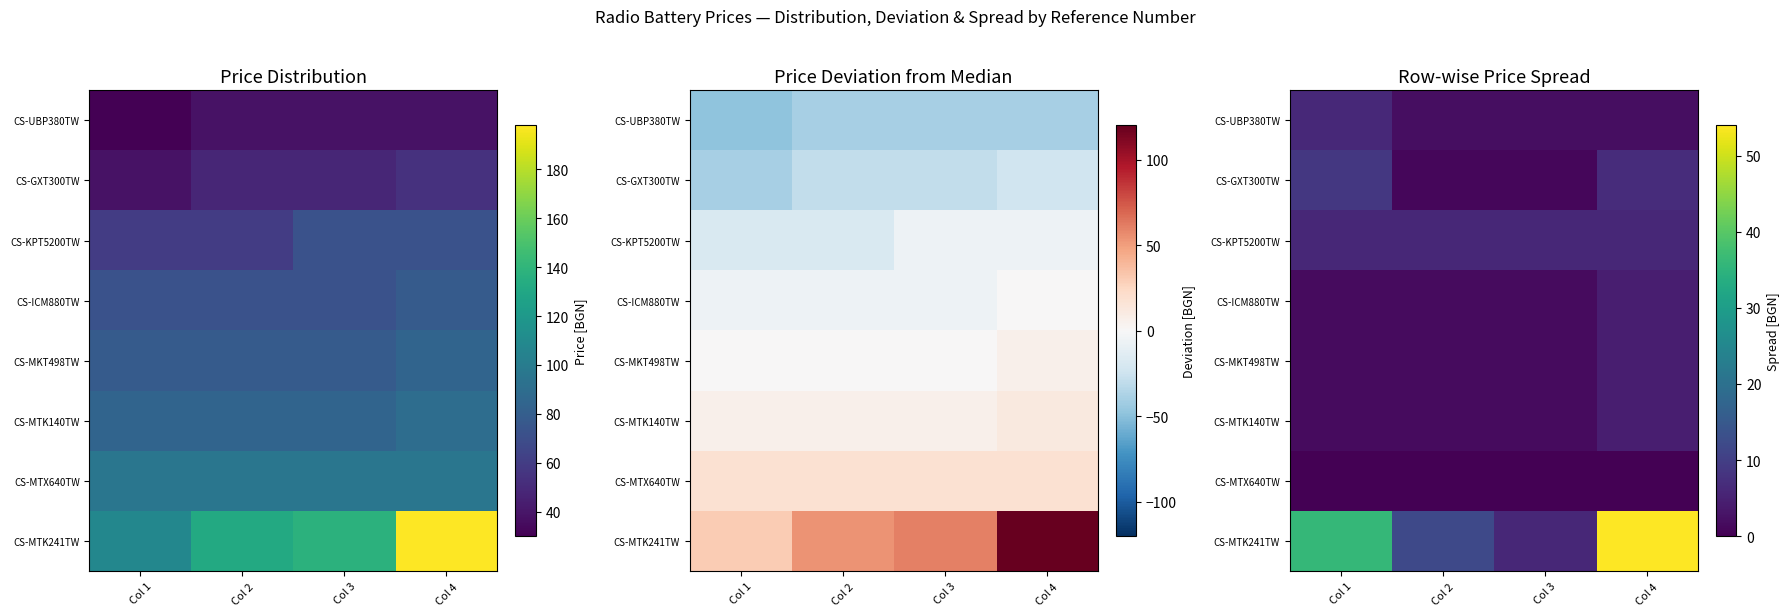

Which series has the largest total across all categories?

CS-MTK241TW